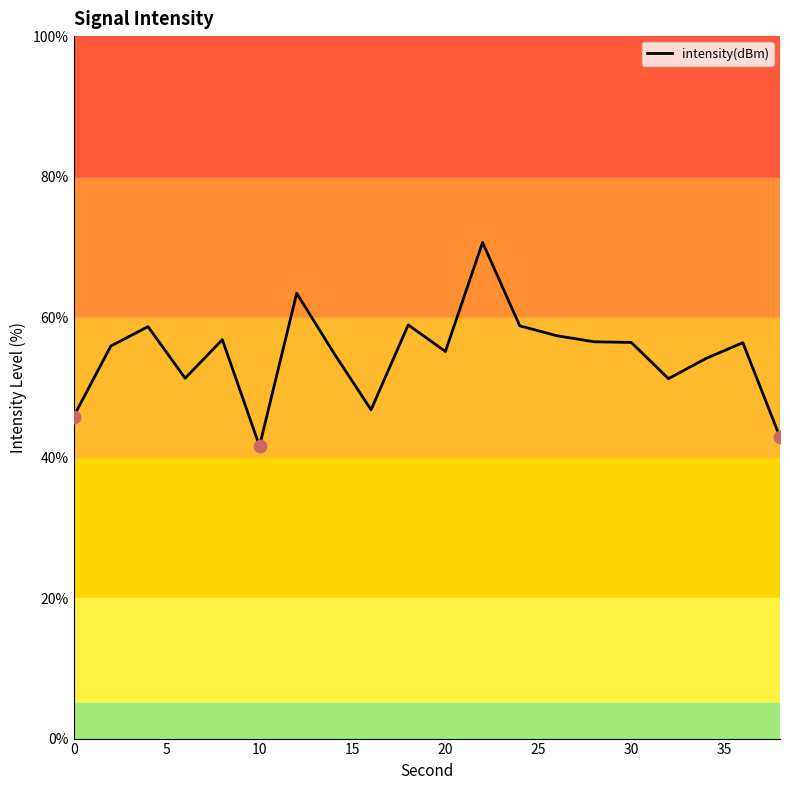

What is the smallest value displayed?

41.6